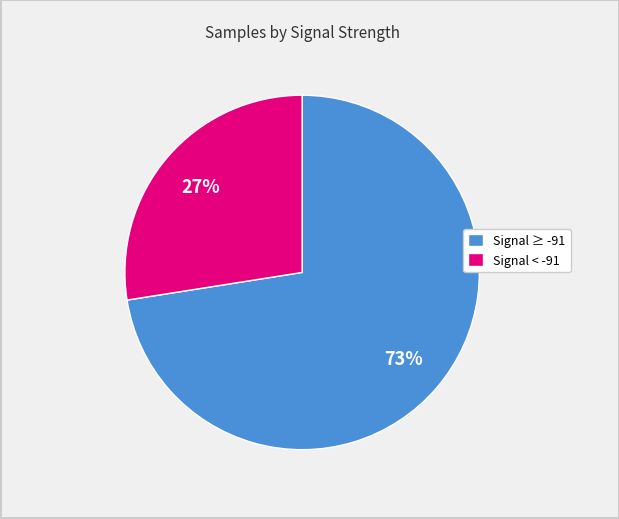

Approximately how many times larger is the value at Signal < -91 compared to Signal ≥ -91?

0.4